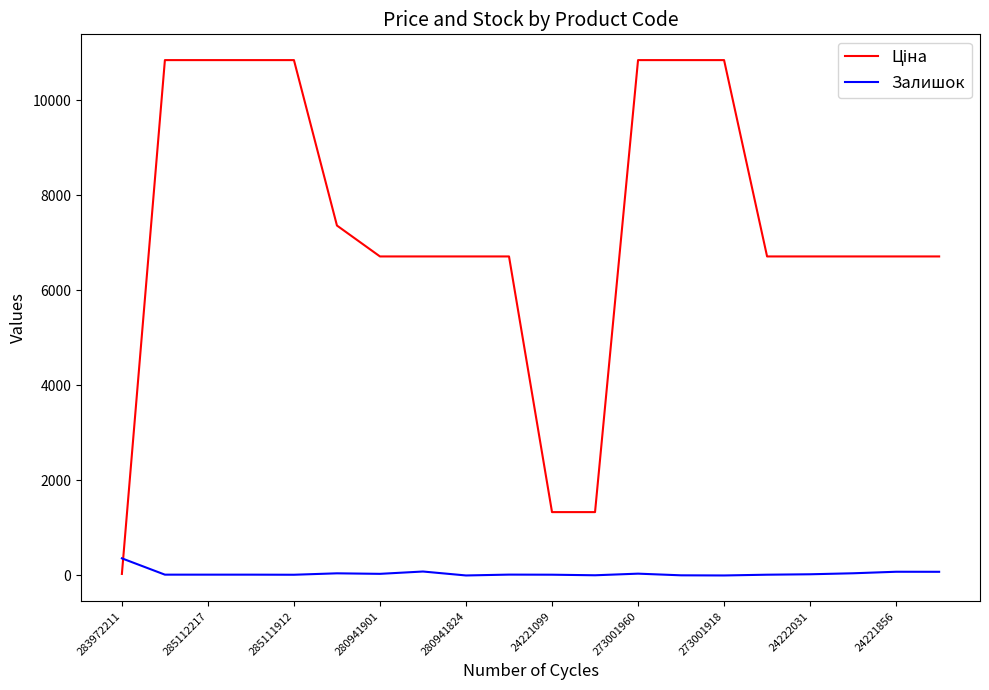

What is the maximum value for Залишок?

360.0